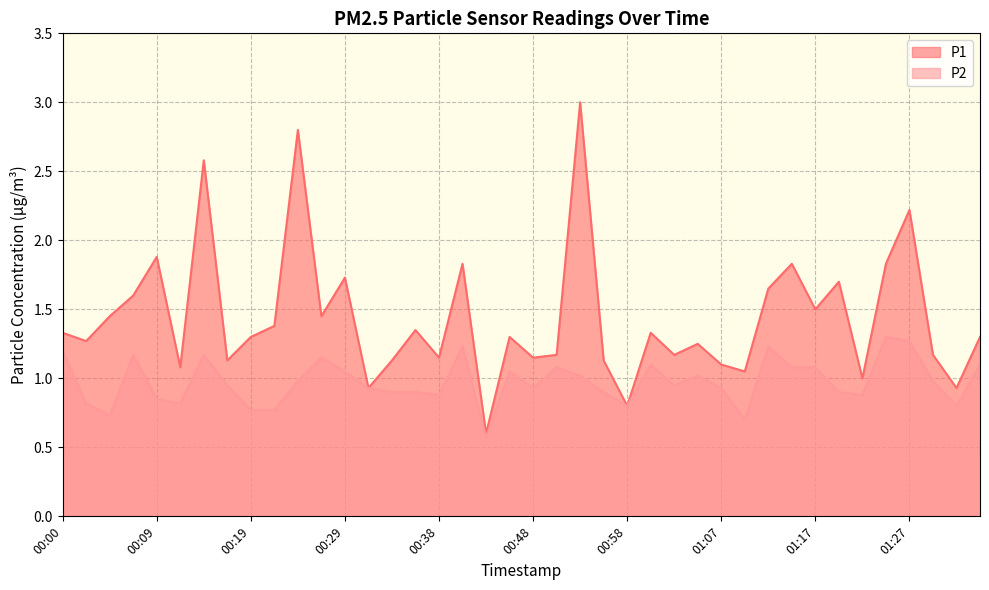

What is the total value across all series at 00:46?

2.4